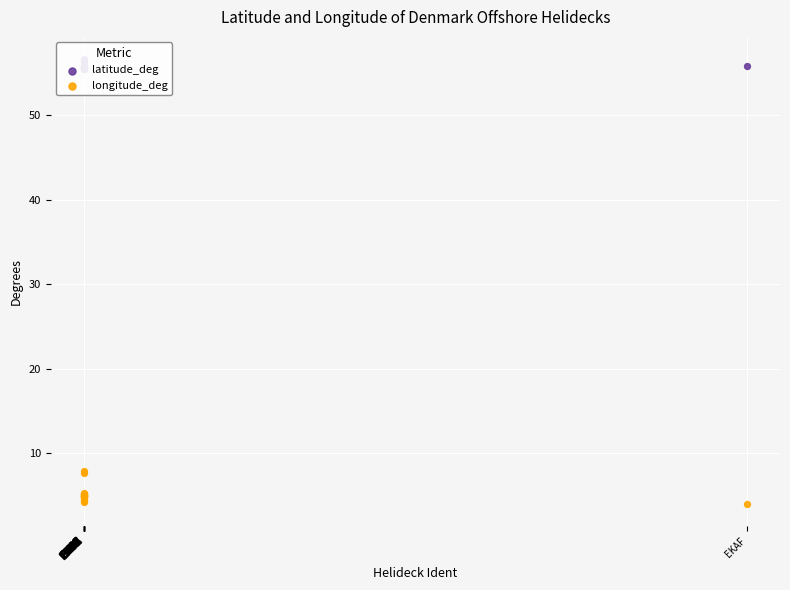

Which series contains the lowest Y value?

longitude_deg